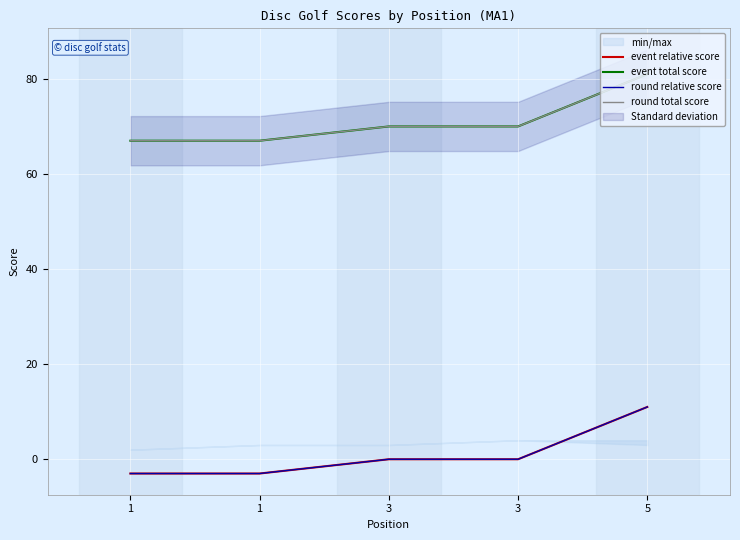

How many round total score values are between 67 and 70?

4